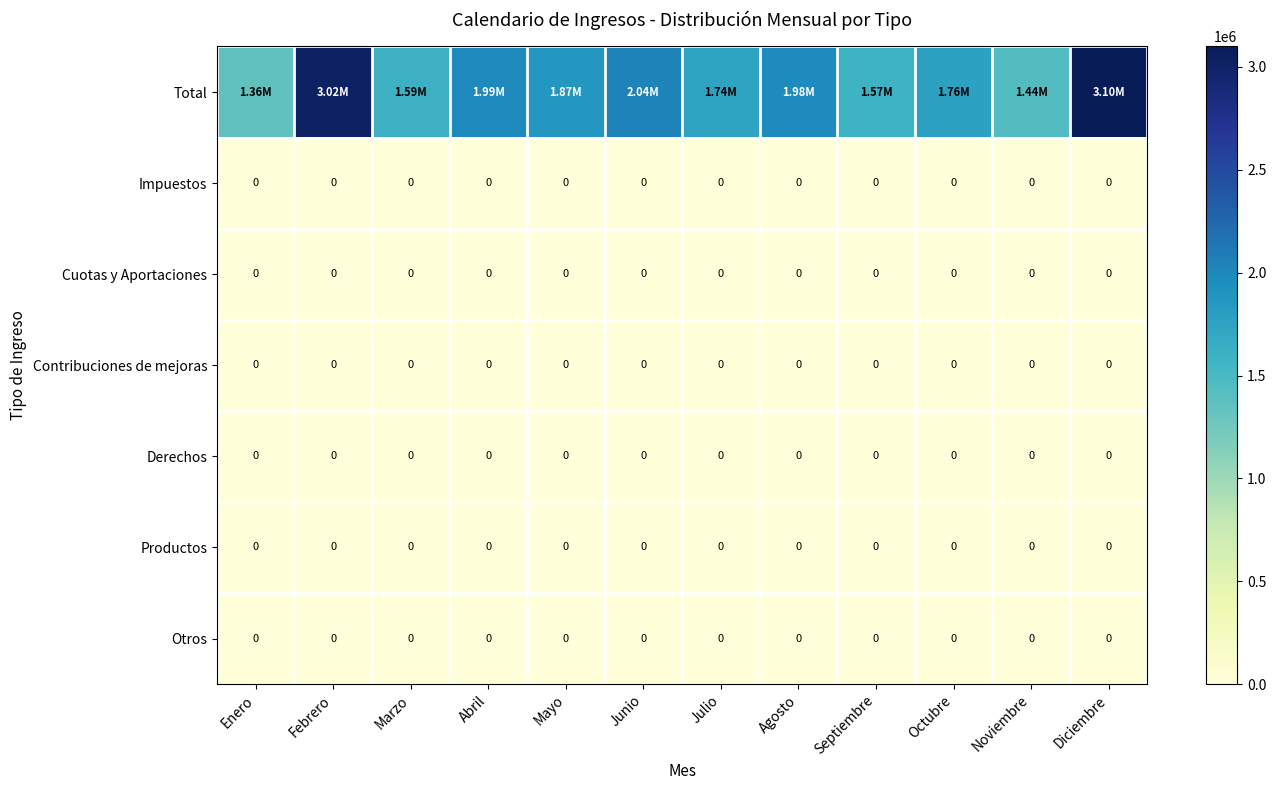

What is the total value across all series at Junio?

2044950.8